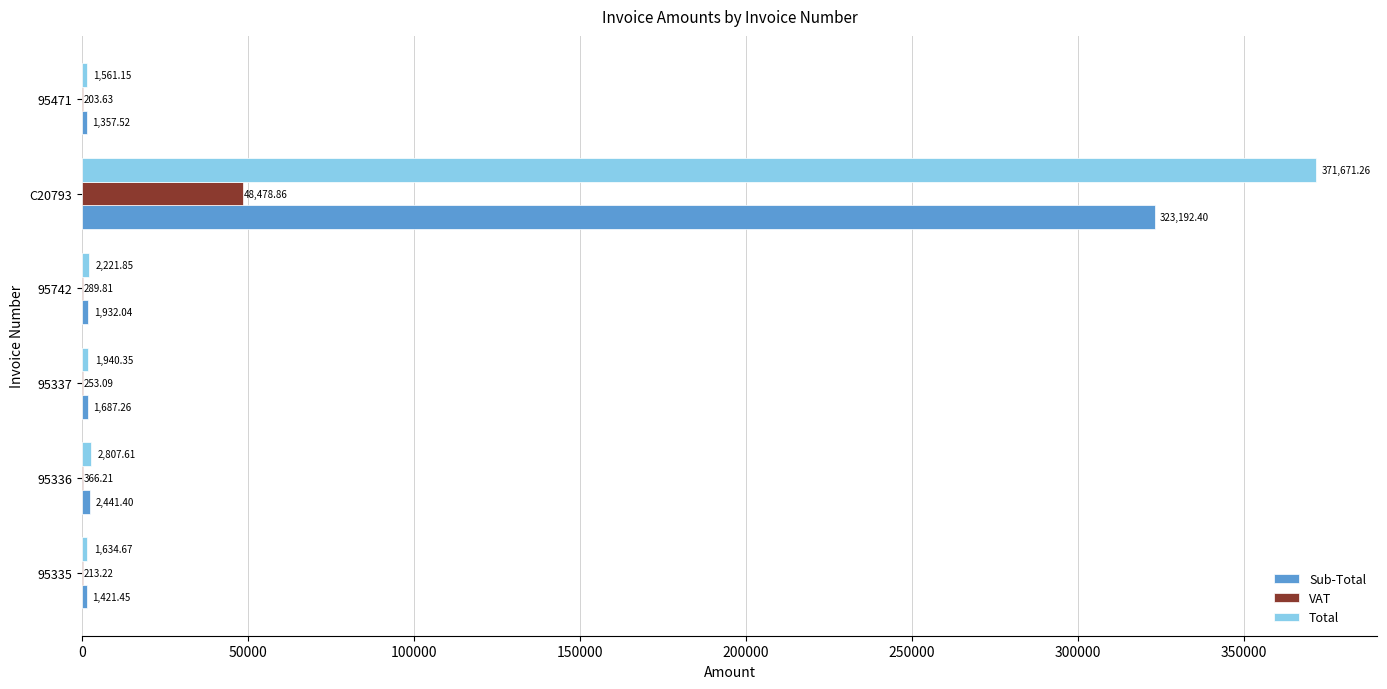

Which series has the largest total across all categories?

Total